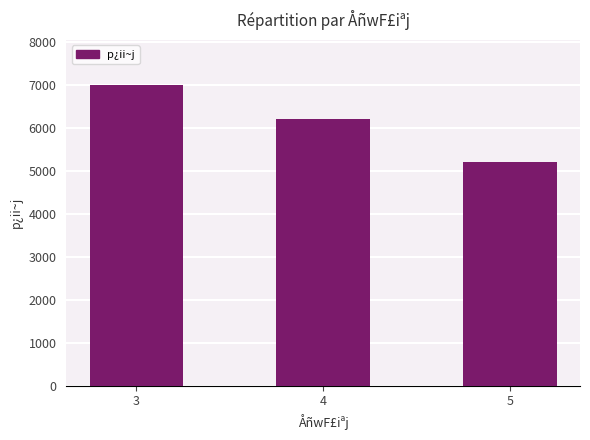

What is the average value?

6133